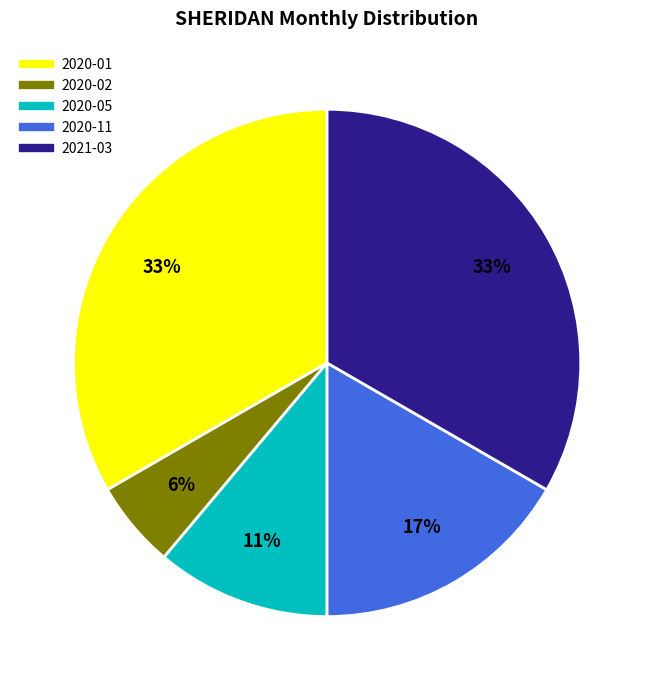

What percentage is the 2021-03 slice, to the nearest percent?

33%